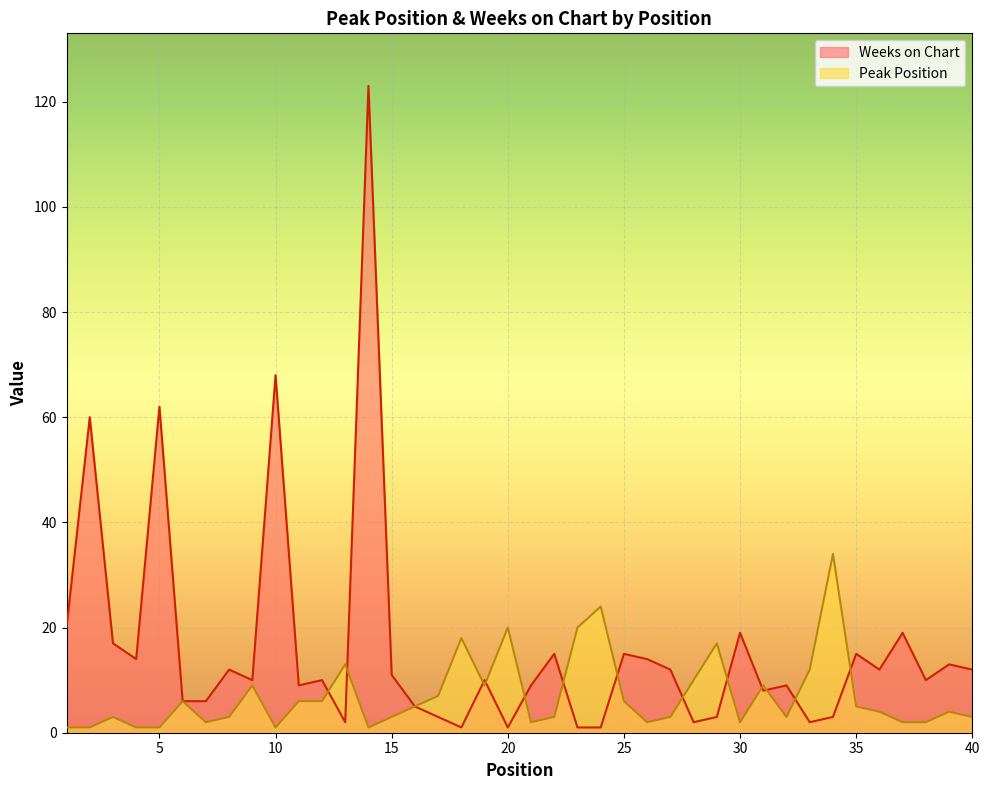

List the labels in order of Peak Position value, smallest first.

1, 2, 4, 5, 10, 14, 7, 21, 26, 30, 37, 38, 3, 8, 15, 22, 27, 32, 40, 36, 39, 16, 35, 6, 11, 12, 25, 17, 9, 19, 31, 28, 33, 13, 29, 18, 20, 23, 24, 34